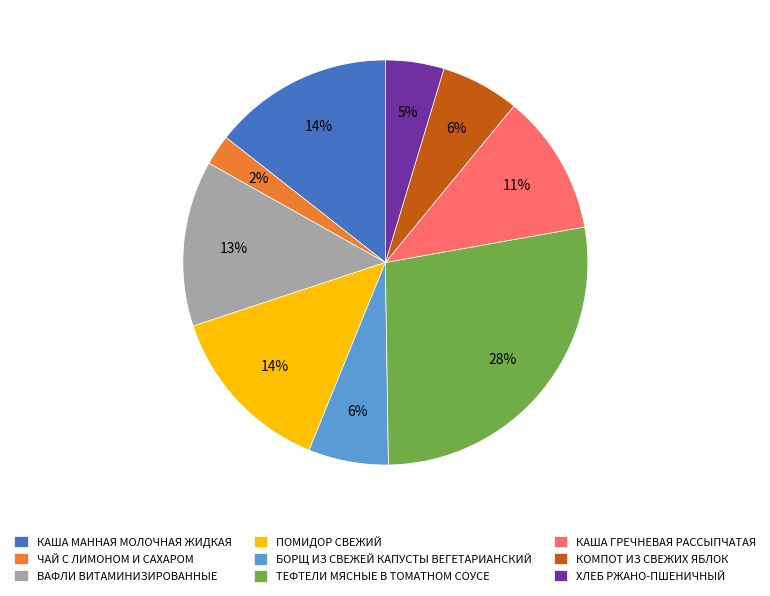

Combined, do КАША МАННАЯ МОЛОЧНАЯ ЖИДКАЯ and ЧАЙ С ЛИМОНОМ И САХАРОМ account for over 50%?

No